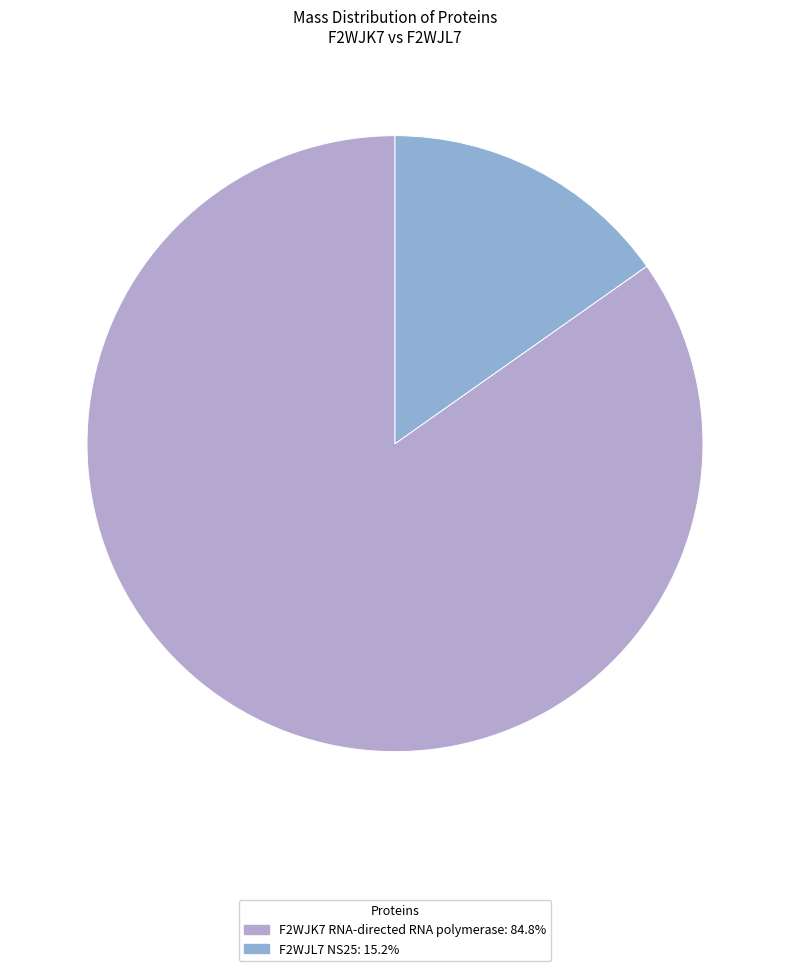

Combined, do F2WJK7 RNA-directed RNA polymerase and F2WJL7 NS25 account for over 50%?

Yes